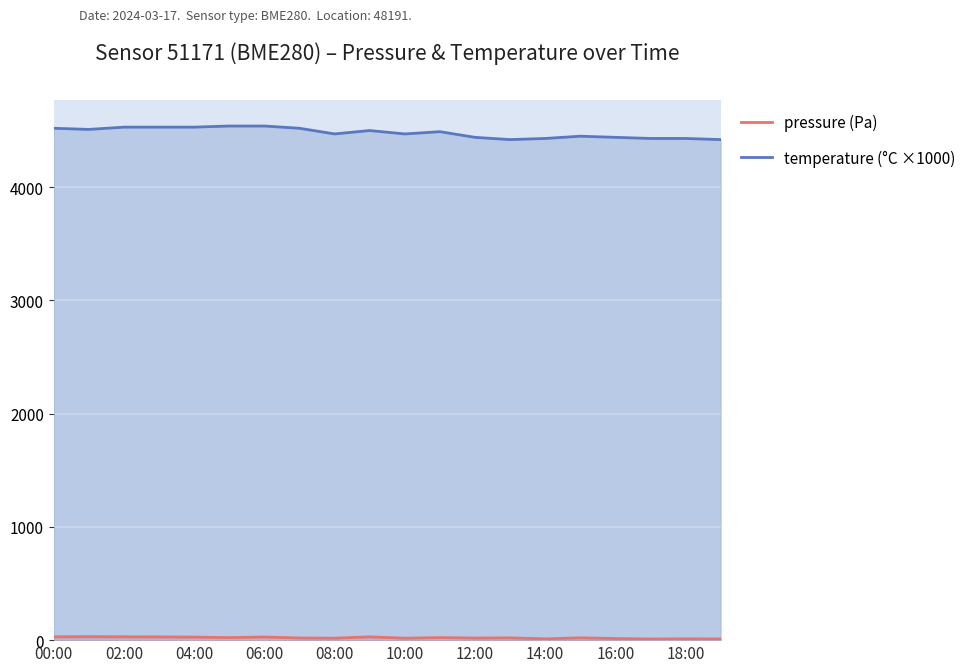

Is it true that pressure equals 27.9 at 06:00?

True